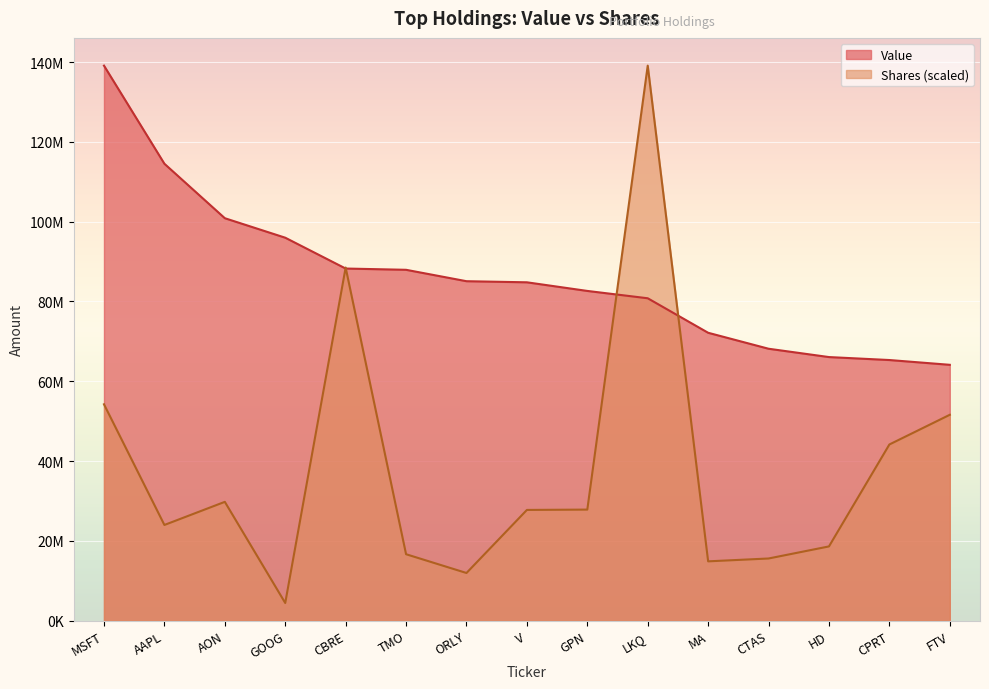

Which series ends up on top after the final intersection of Value and Shares or principal amount?

Value